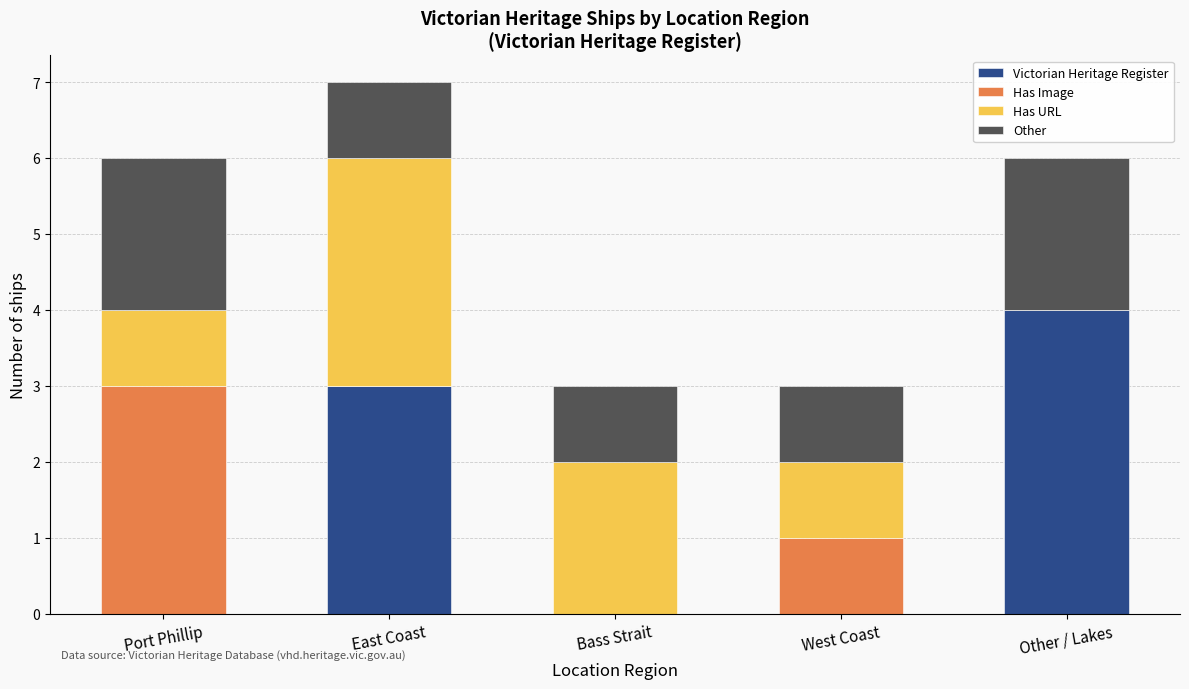

Which category has the highest value in the Victorian Heritage Register series?

Other / Lakes